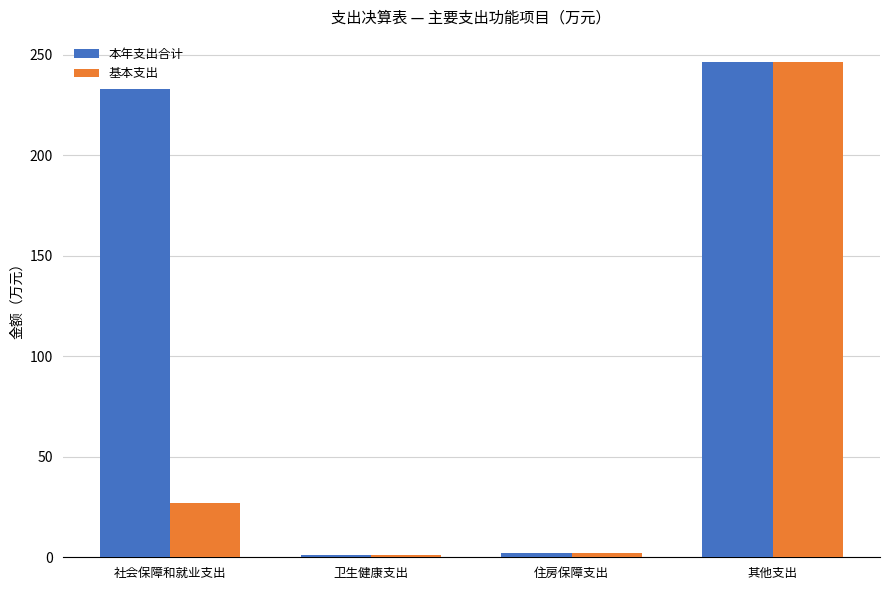

What is the difference between the maximum and minimum values in the 本年支出合计 series?

245.3